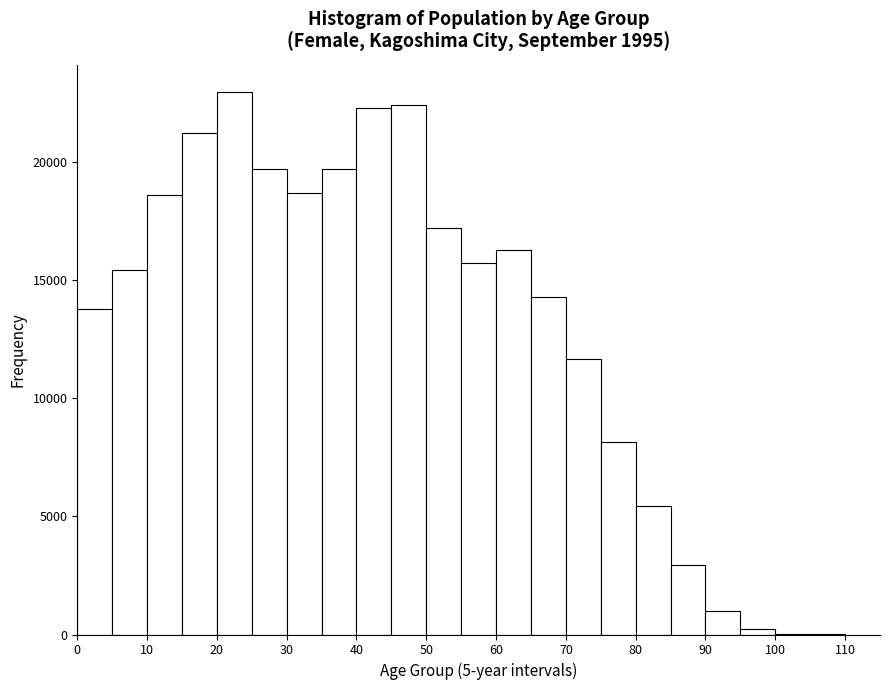

How tall is the bar that spans 65 to 70 on the x-axis? The values are not printed on the chart, so give them approximately, as read against the axis.

14500